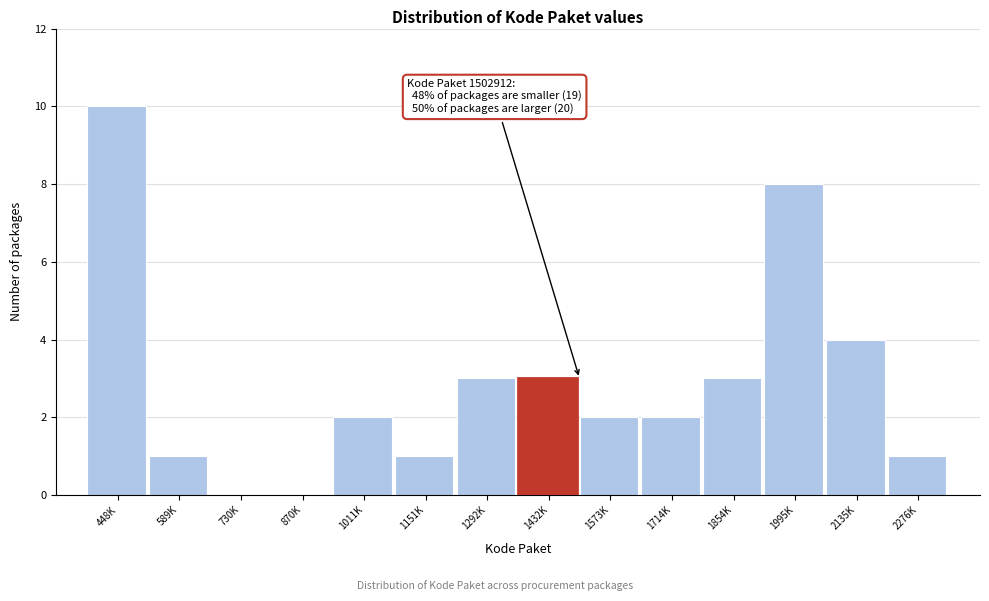

Reading right to left, what are all the values shown in this chart?

2276K=1	2135K=4	1995K=8	1854K=3	1714K=2	1573K=2	1432K=3	1292K=3	1151K=1	1011K=2	870K=0	730K=0	589K=1	448K=10